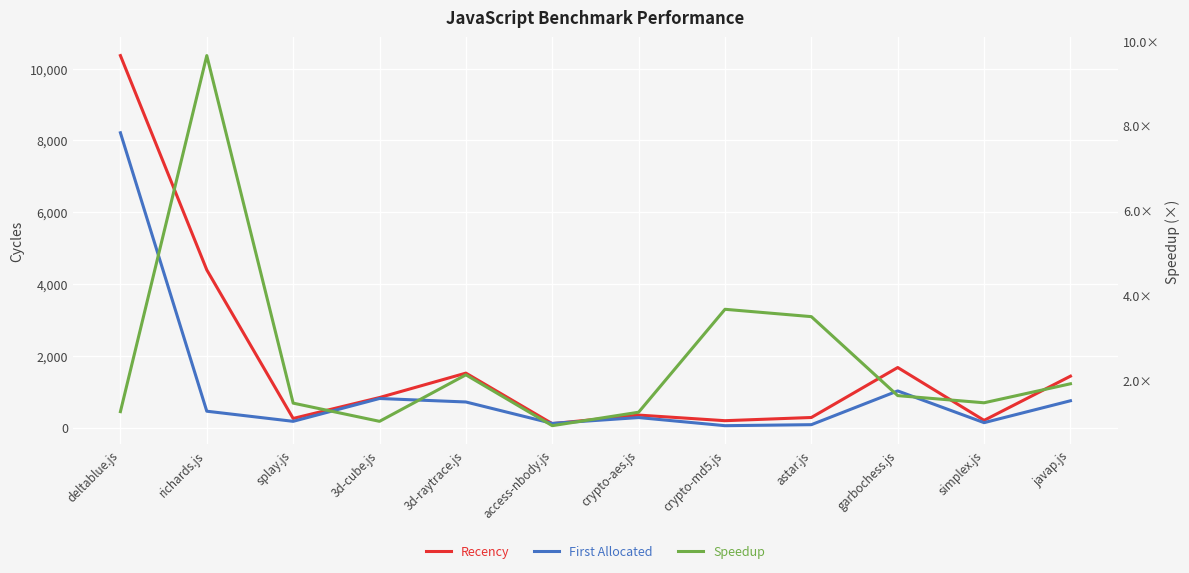

At which category is the sum across all series the highest?

deltablue.js